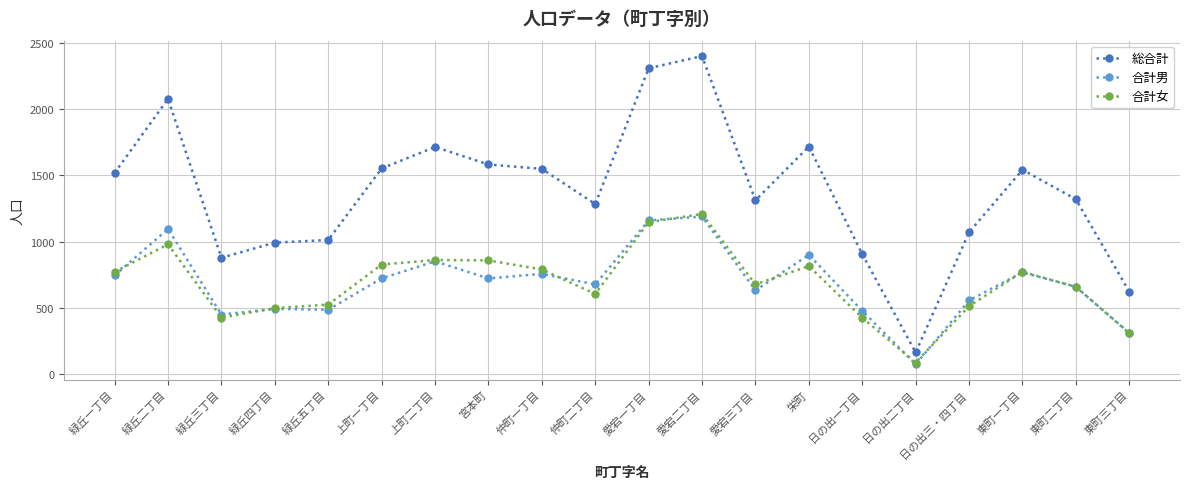

True or false: 合計女 and 総合計 cross at least once.

False